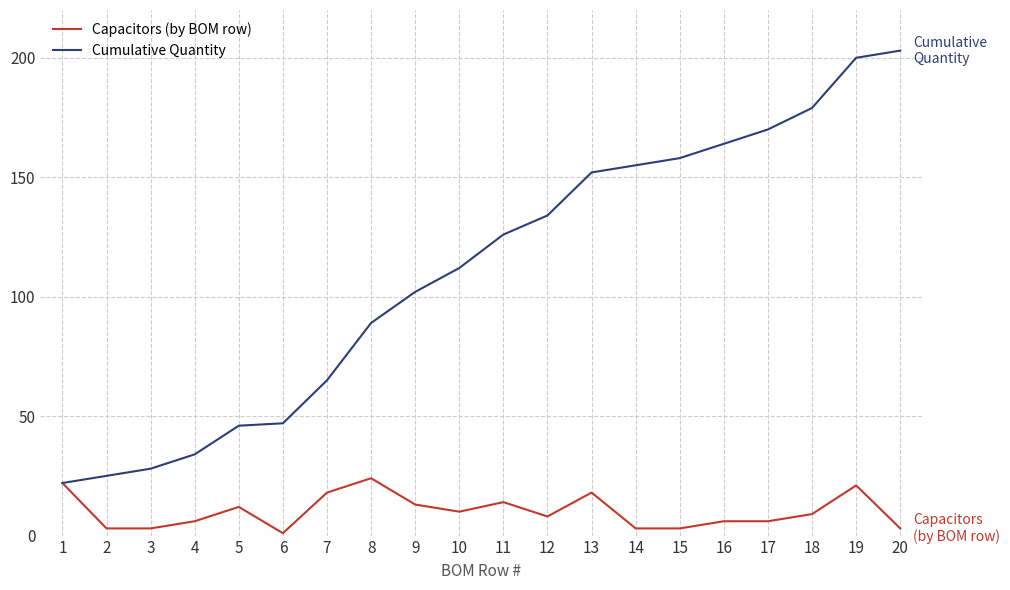

At how many categories does at least one series exceed 142?

8